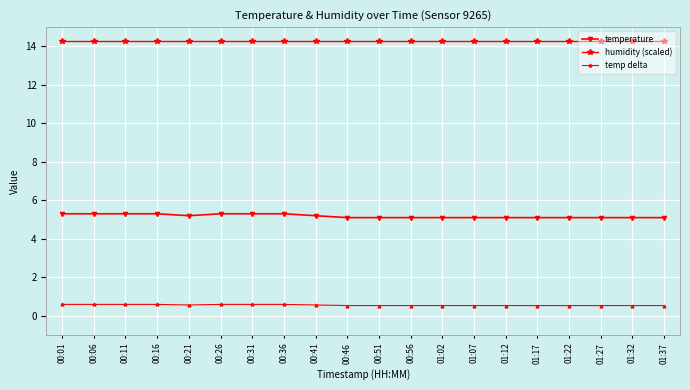

True or false: temperature and humidity (scaled) intersect in this chart.

False